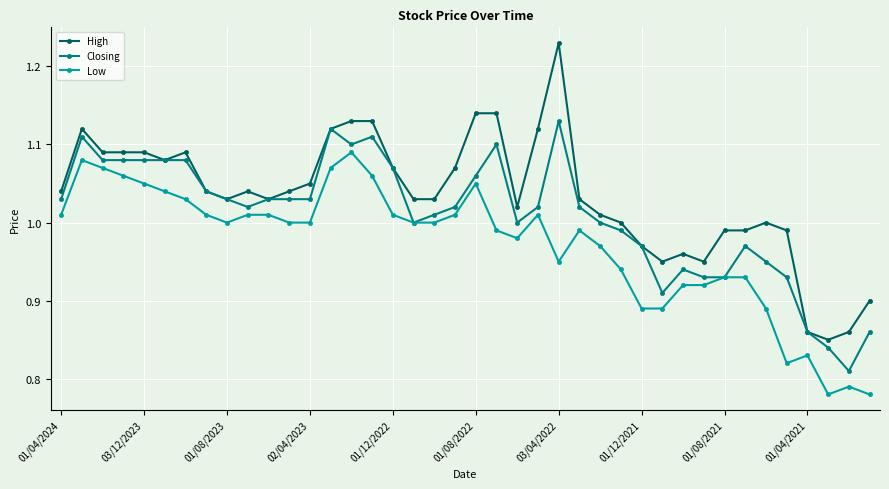

List the series in order of their overall mean, lowest first.

Low, Closing, High